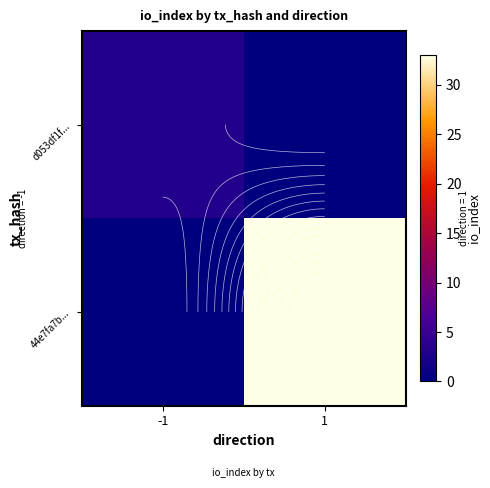

Which has a higher value, 1 or -1?

-1